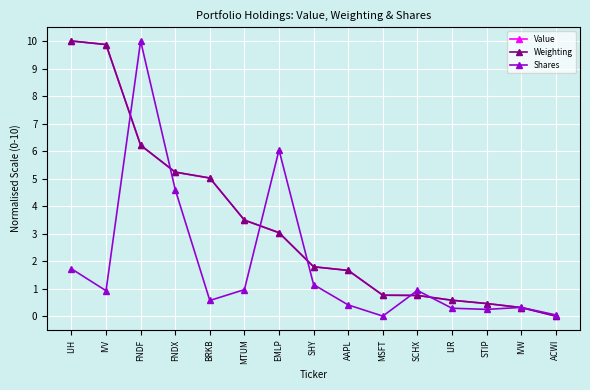

The value of Value at FNDX is 1.9. True or false?

False